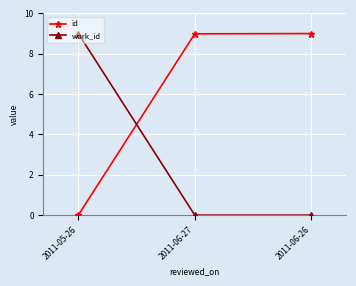

Reading right to left, list all the values displayed in this chart.

id: 2011-06-26=9.0	2011-06-27=9.0	2011-05-26=0.0
work_id: 2011-06-26=0.0	2011-06-27=0.0	2011-05-26=9.0